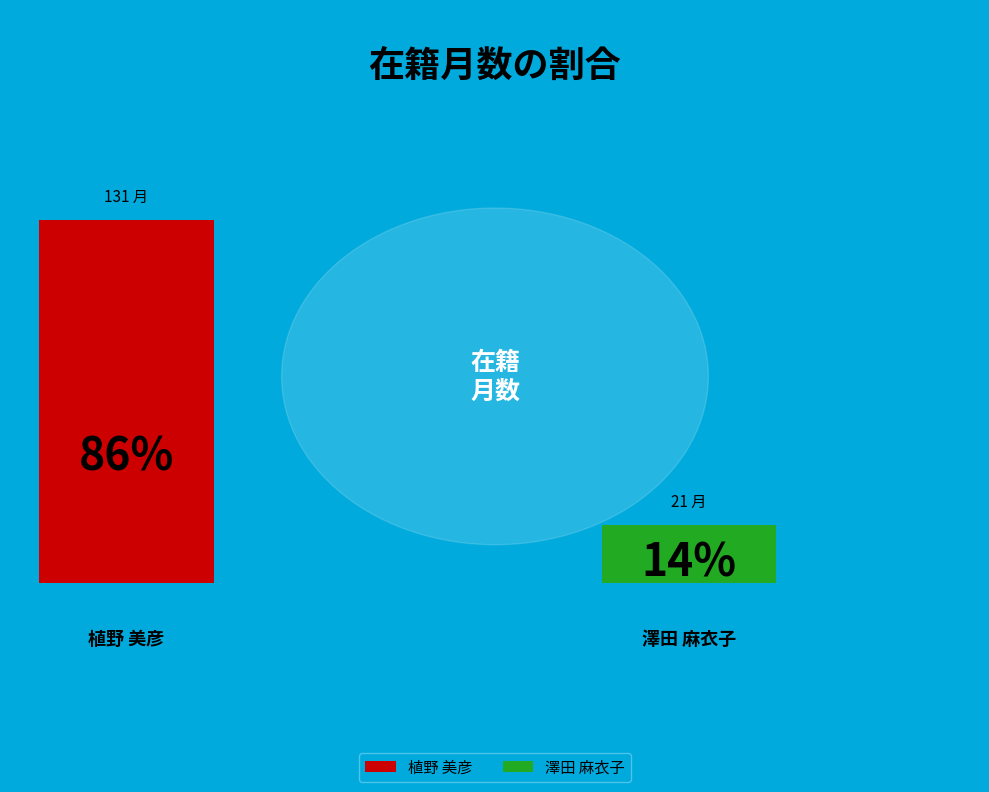

Is it true that 植野 美彦
(EID: 277531) is 75% of the pie?

False